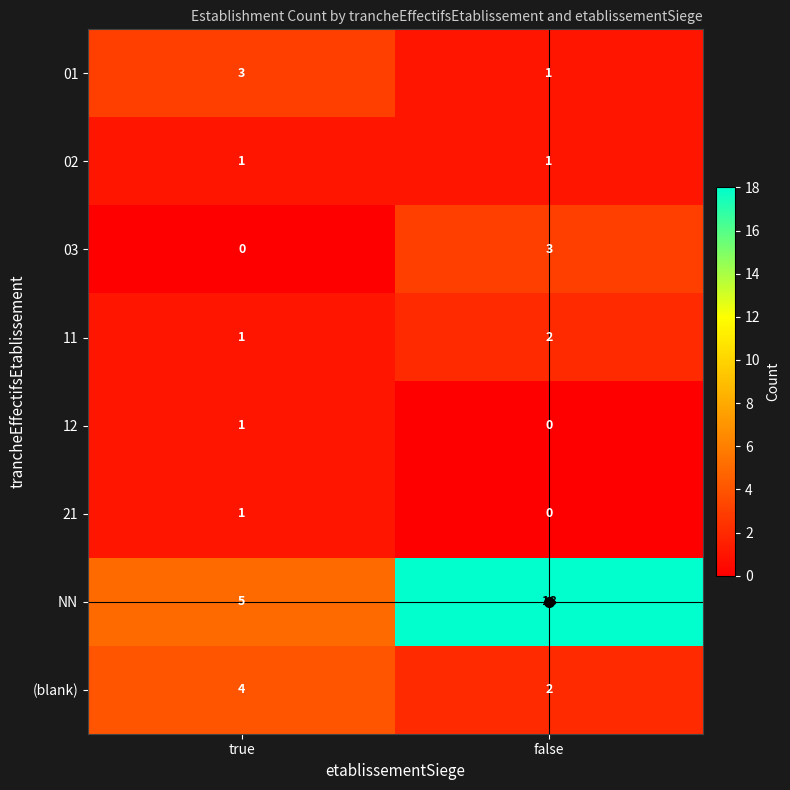

How many data points in 03 are less than 3?

1